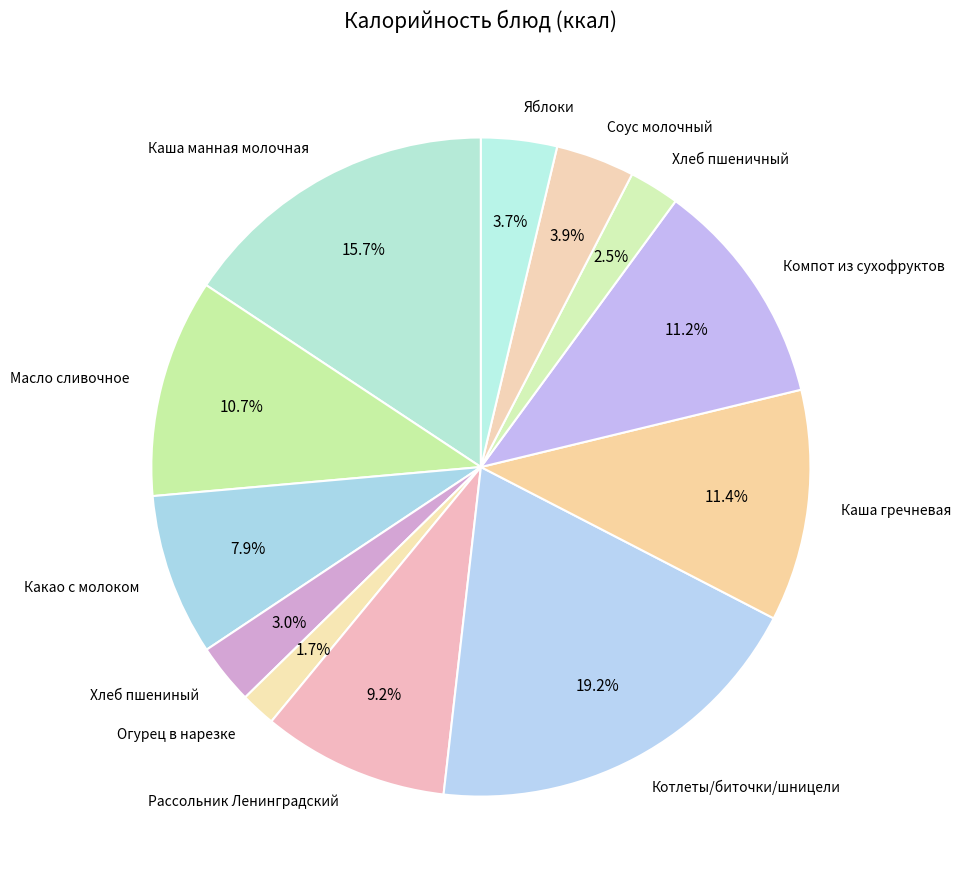

Approximately how many times larger is the value at Каша гречневая compared to Соус молочный?

2.9